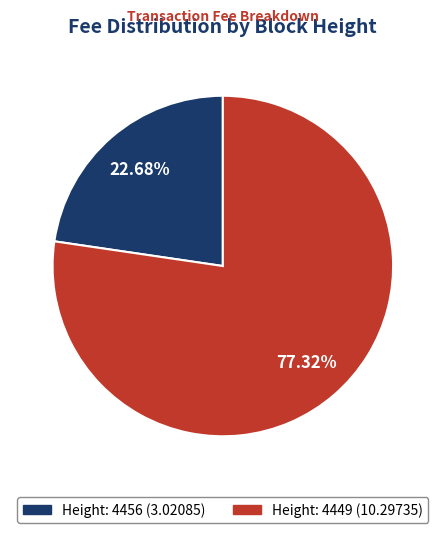

Which has a higher value, Height: 4449 or Height: 4456?

Height: 4449